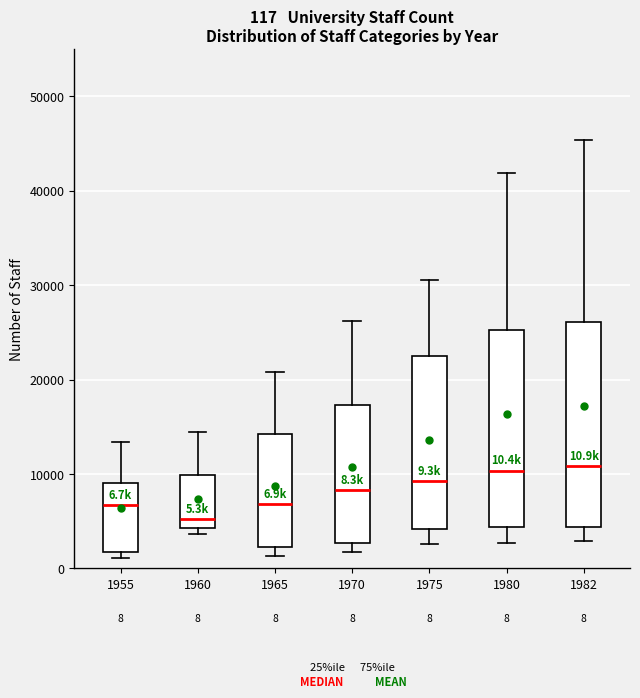

Which box has the lowest median line?

1960